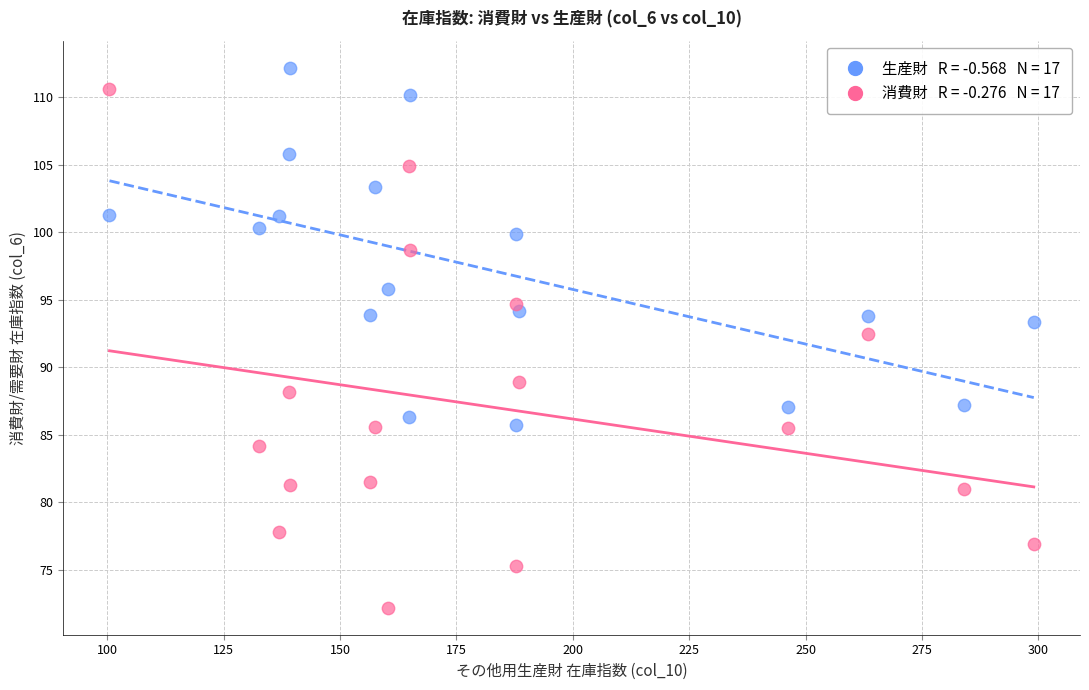

Across all data points, what is the range of Y values (max minus min)?

40.0